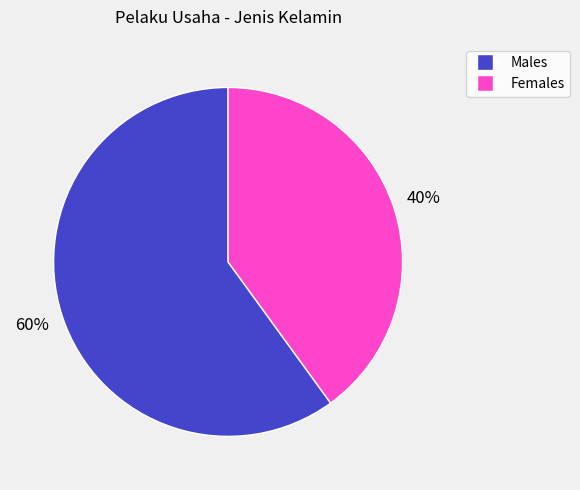

Approximately how many times larger is the value at Males compared to Females?

1.5